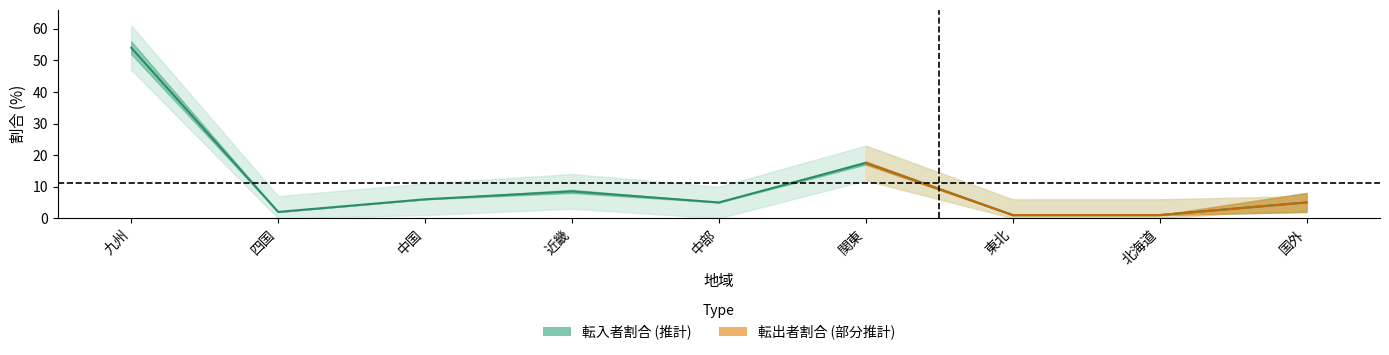

The value at 中国 is 1.7. True or false?

False